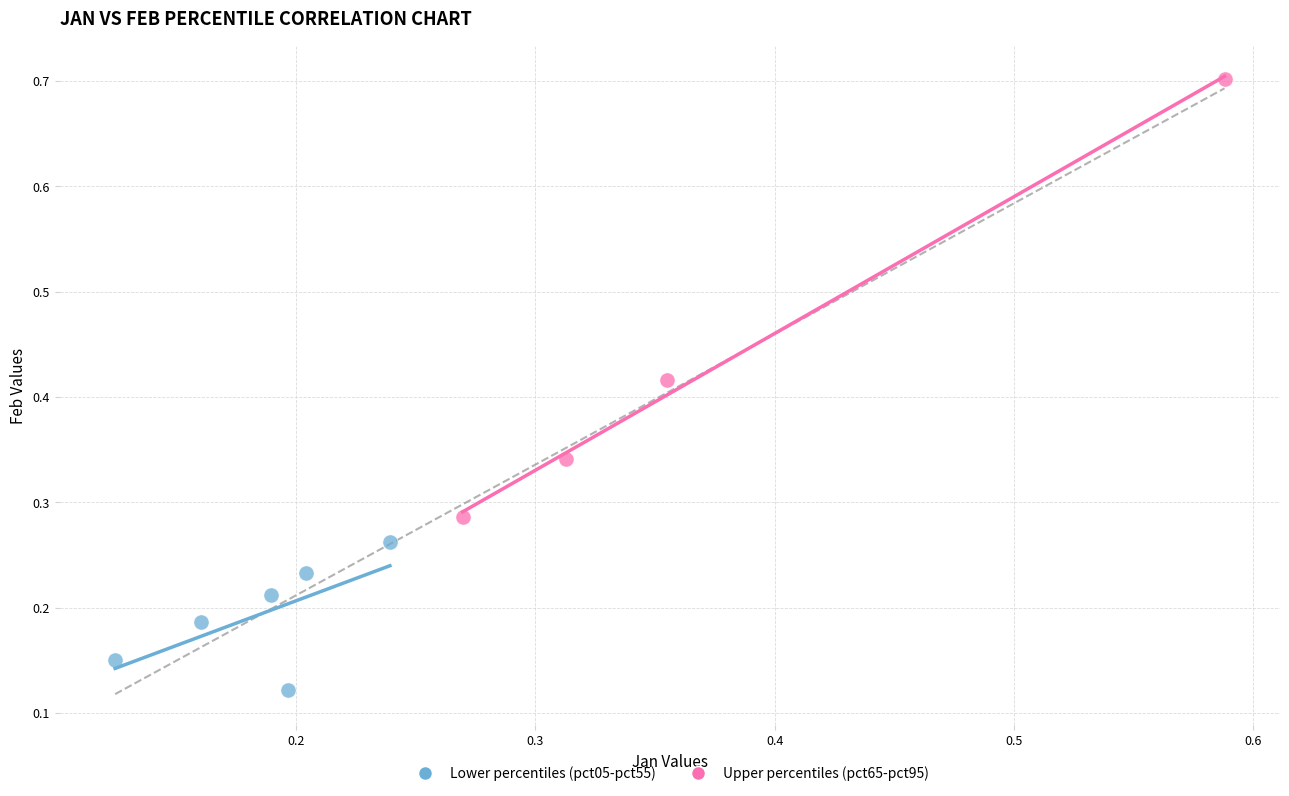

Which series has the widest spread of Y values?

Upper percentiles (pct65-pct95)